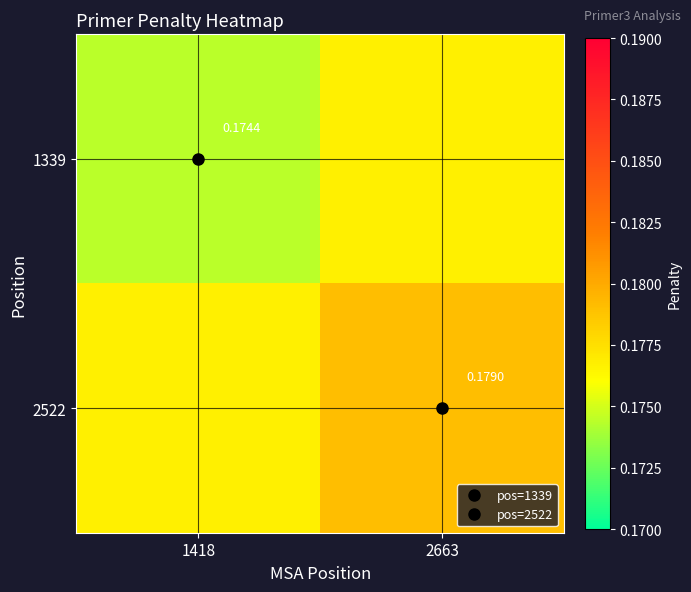

What is the total value across all series at 2663?

0.4